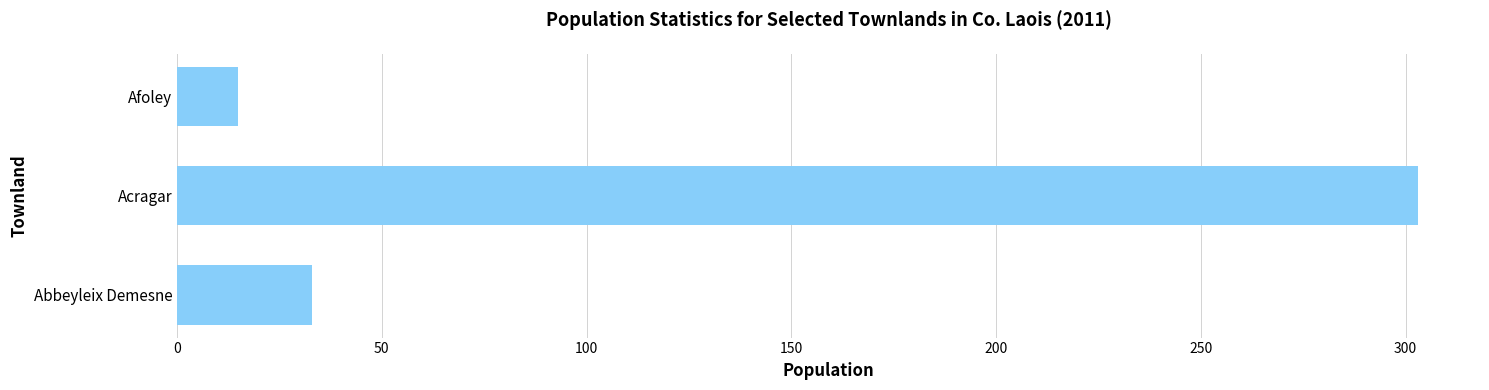

Rank the categories by value from highest to lowest.

Acragar, Abbeyleix Demesne, Afoley